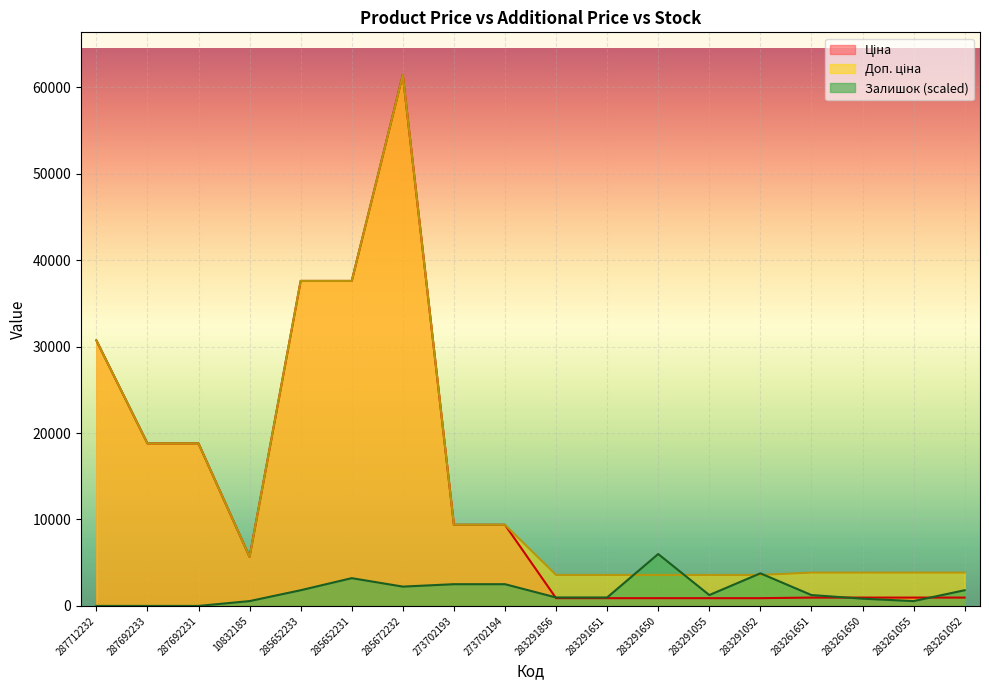

Is it true that Ціна equals 963.5 at 283261052?

True